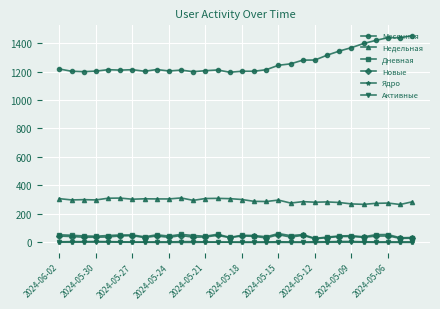

True or false: Новые and Месячная intersect in this chart.

False